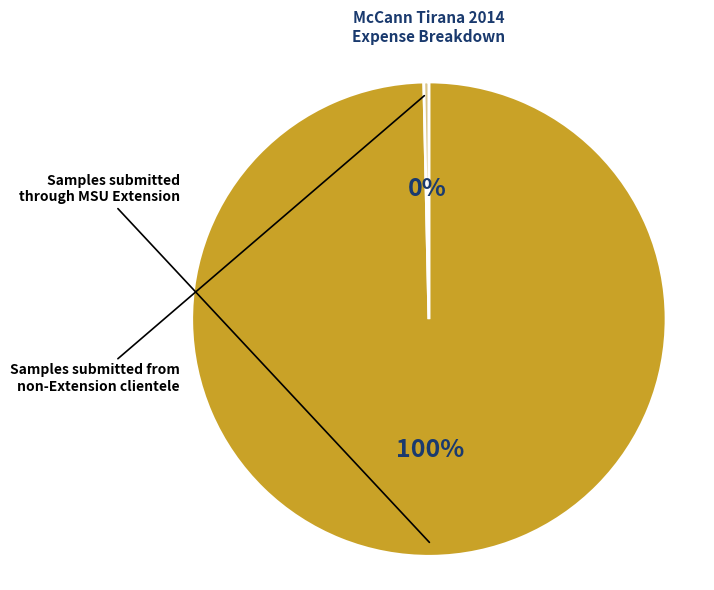

To the nearest percent, what is the average slice percentage?

50%